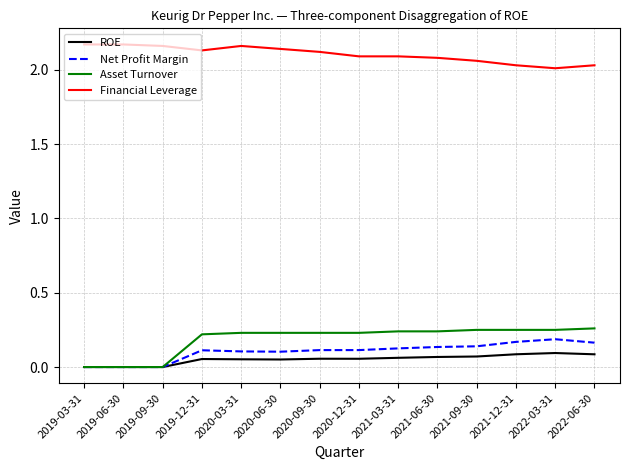

Which series has the largest total across all categories?

Financial Leverage